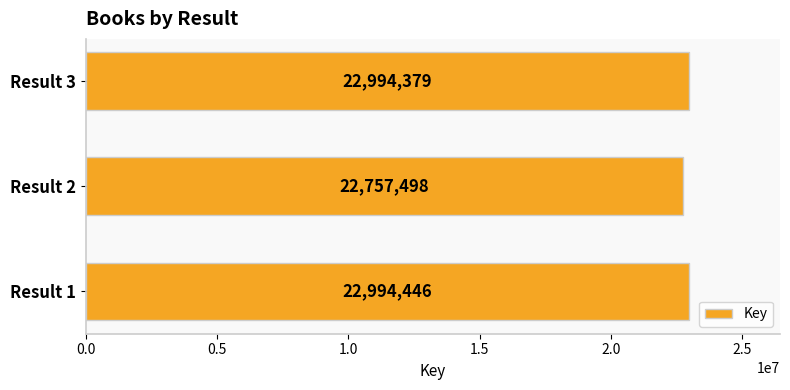

What is the difference between the maximum and minimum values?

236948